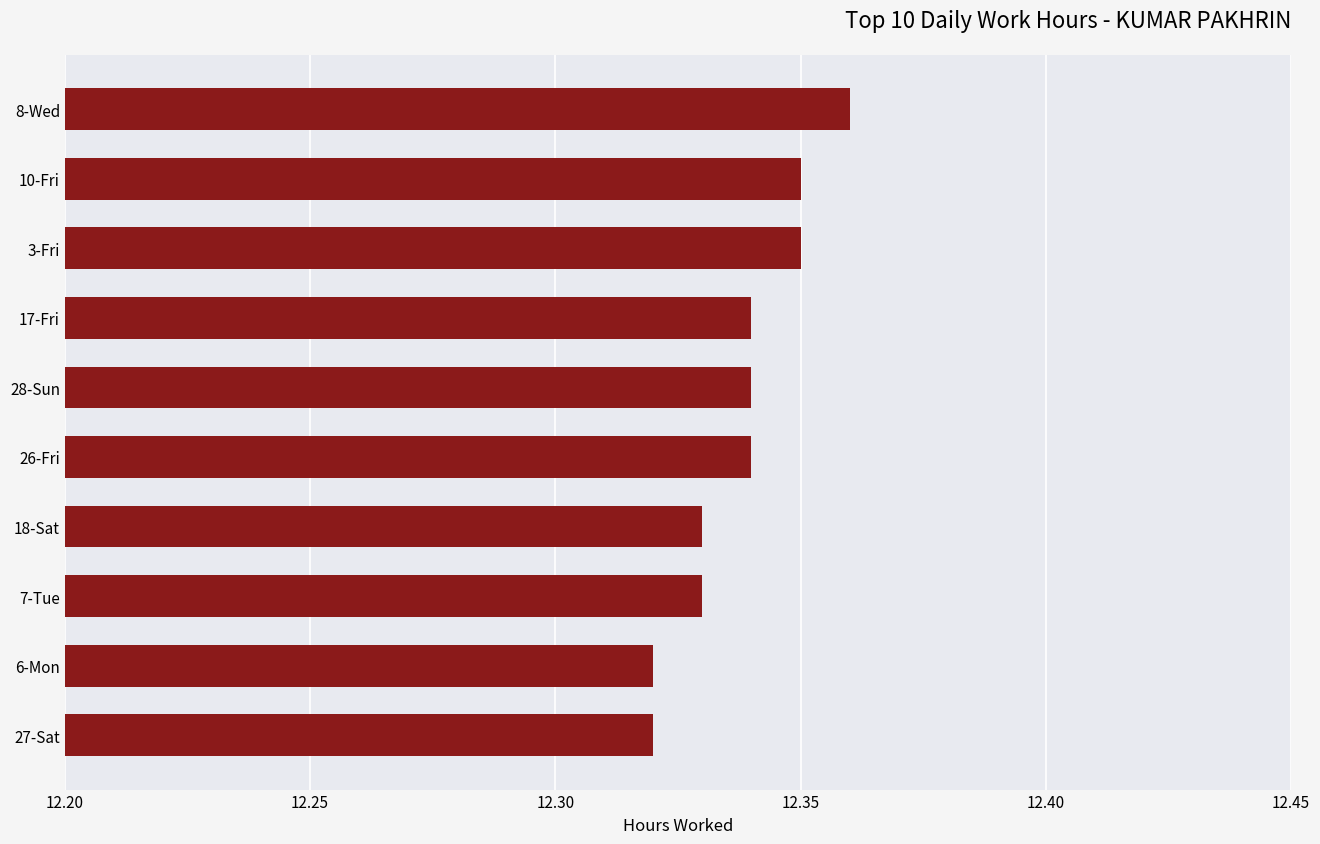

What is the sum of all values?

123.4